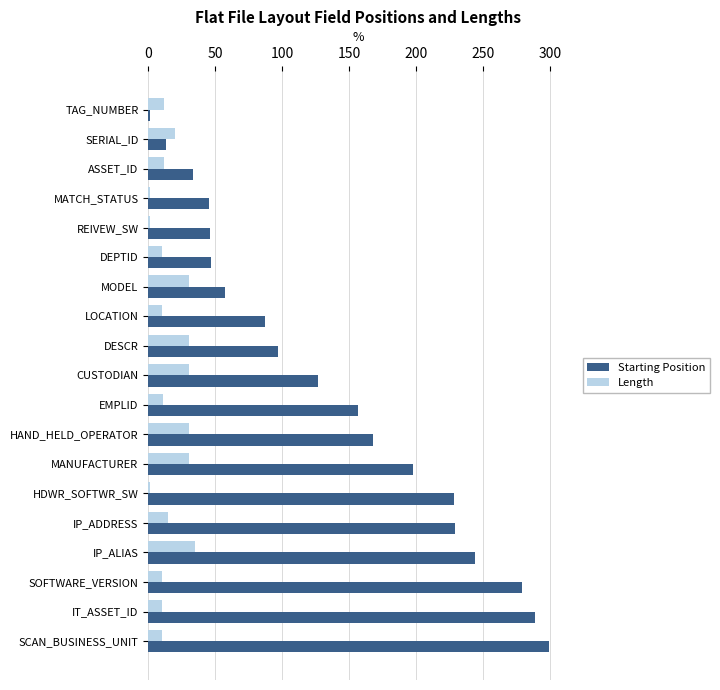

What is the sum of all Starting Position values?

2644